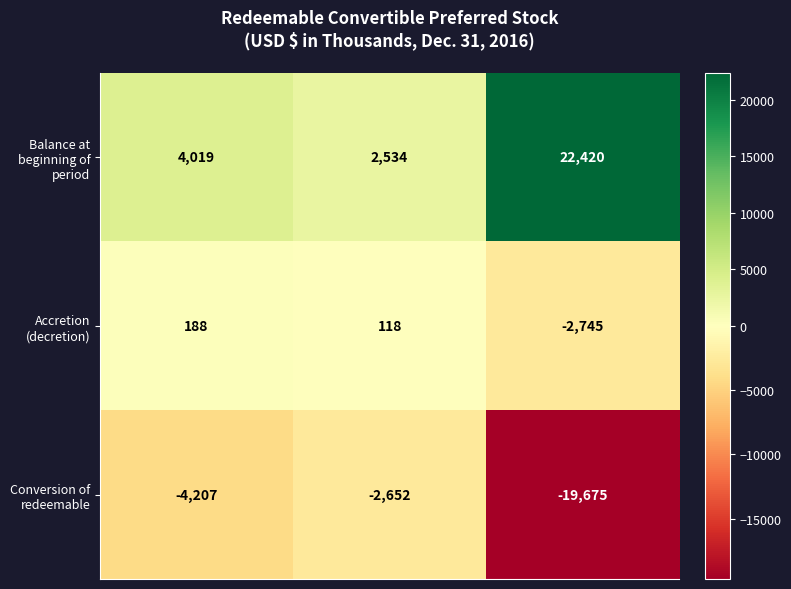

What is the minimum value for Balance at beginning of period?

2534